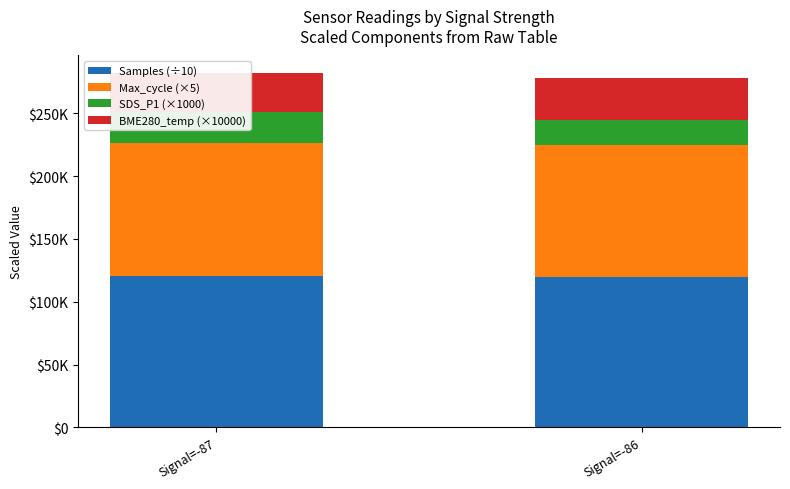

At how many categories does at least one series exceed 104439?

2